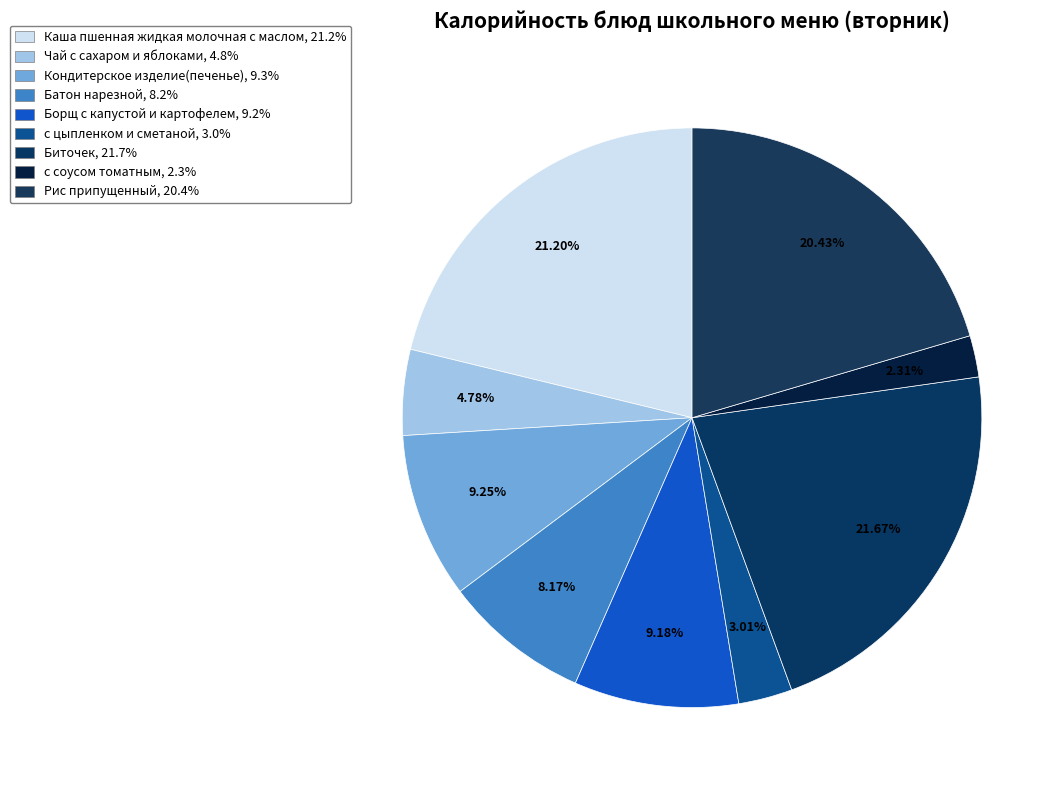

Does Батон нарезной represent more than half of the total?

No